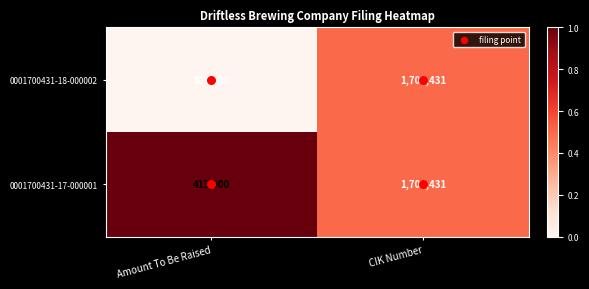

Read the 0001700431-17-000001 value at CIK Number.

1700431